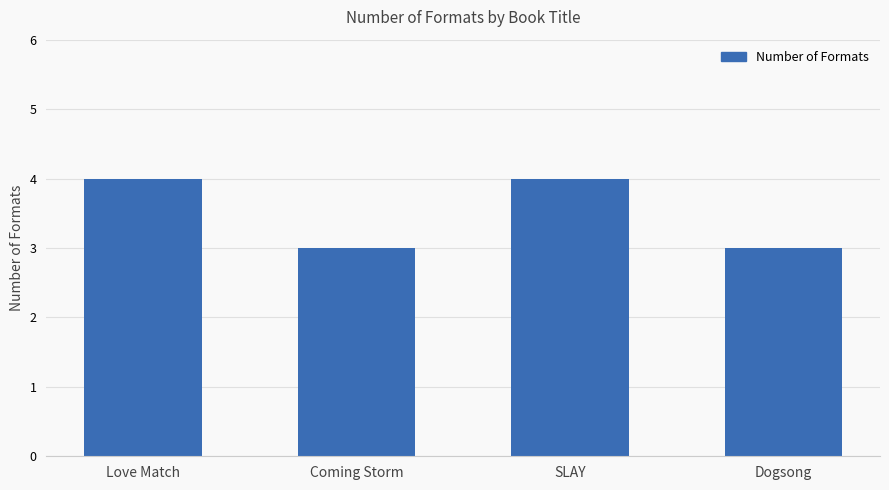

Are the bars grouped side by side (vs. stacked)?

No